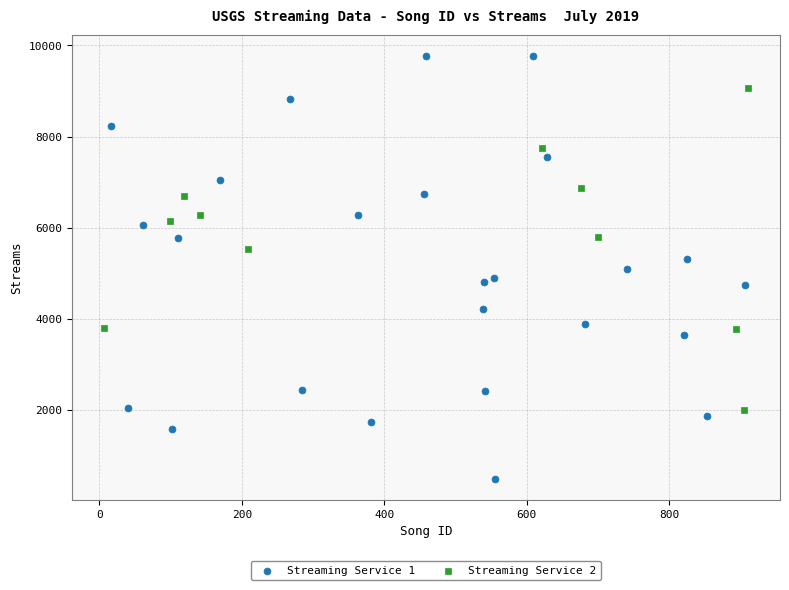

Which series reaches the maximum Y coordinate?

Streaming Service 1